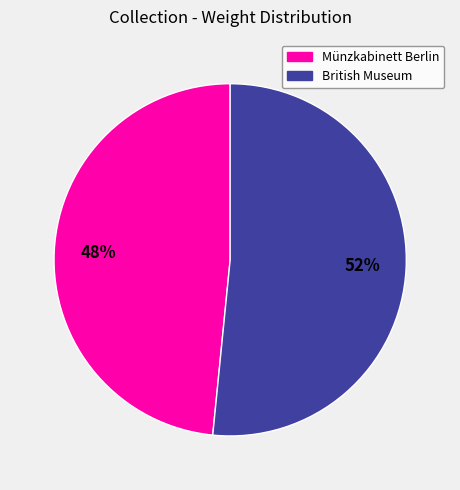

What percentage is the Münzkabinett Berlin slice, to the nearest percent?

48%